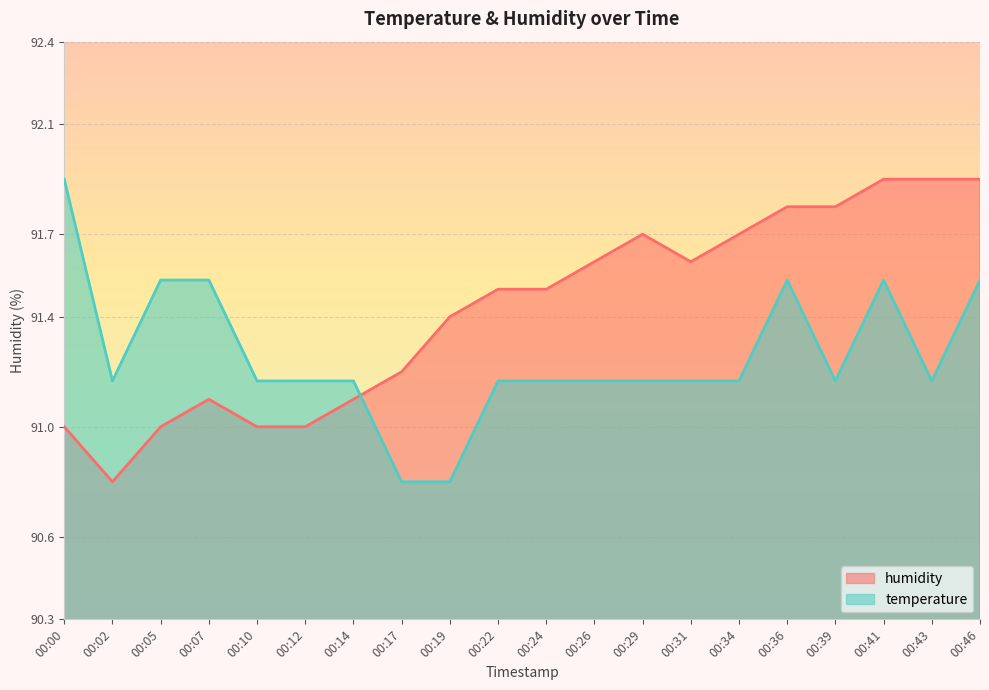

Which category has the highest value in the temperature series?

00:00